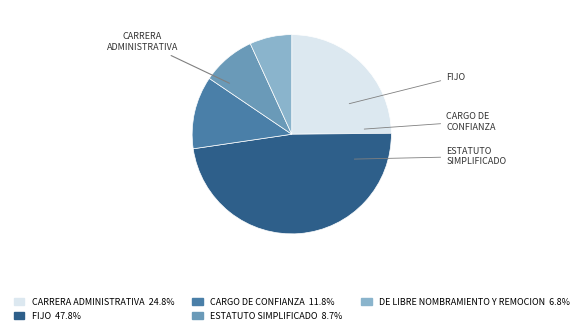

Is there any slice that represents more than half of the pie?

No